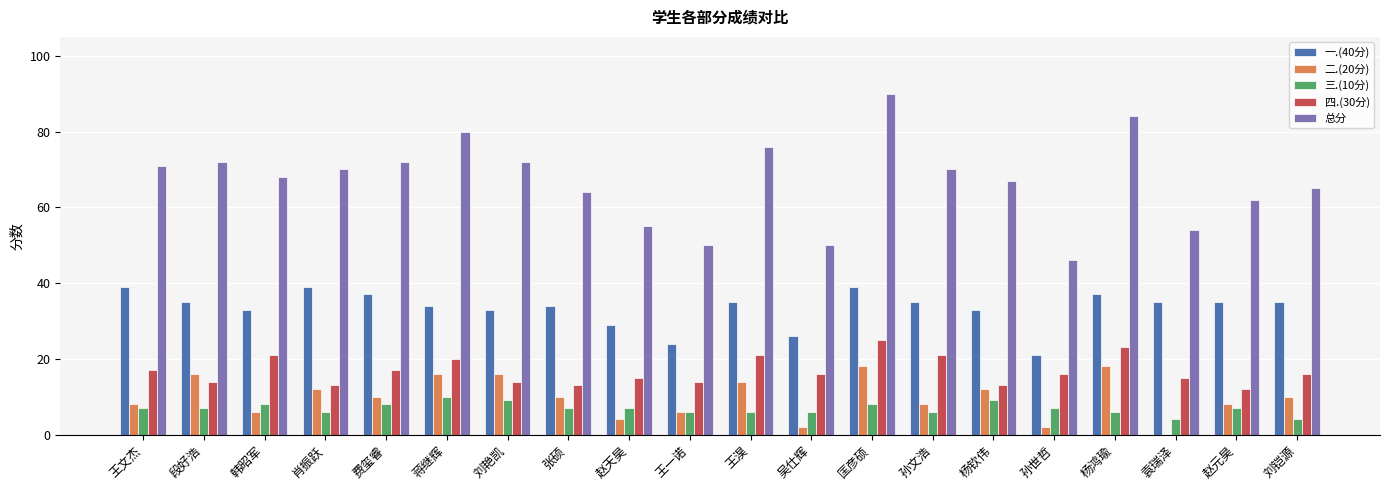

Is it true that 一.(40分) equals 35 at 刘铠源?

True